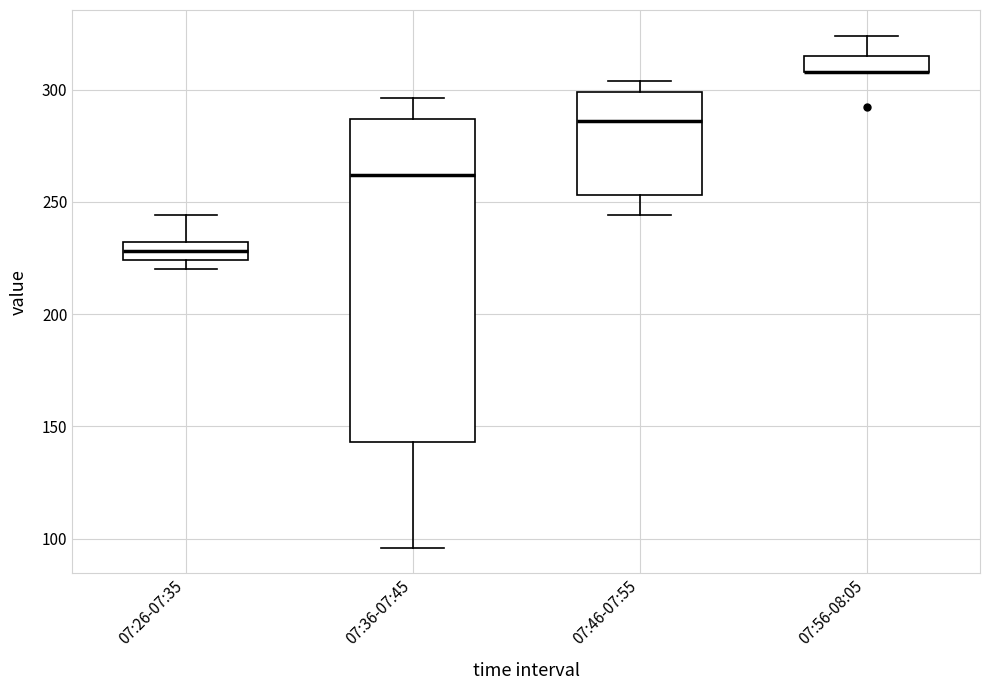

Where is the upper edge of the box for 07:36-07:45 on the y-axis? The values are not printed on the chart, so give them approximately, as read against the axis.

285